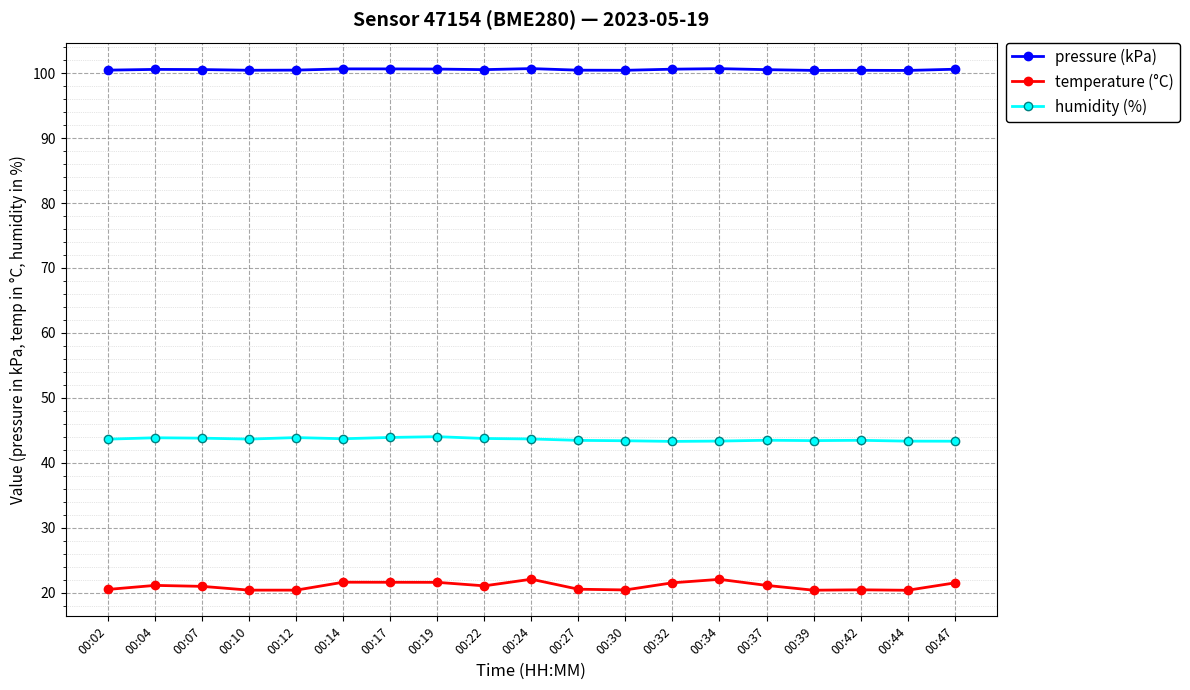

Which series has the widest spread of values?

temperature (°C)